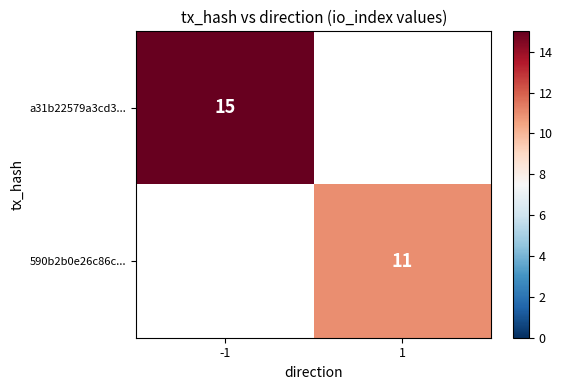

The a31b22579a3cd3... series shows 15 at -1. True or false?

True